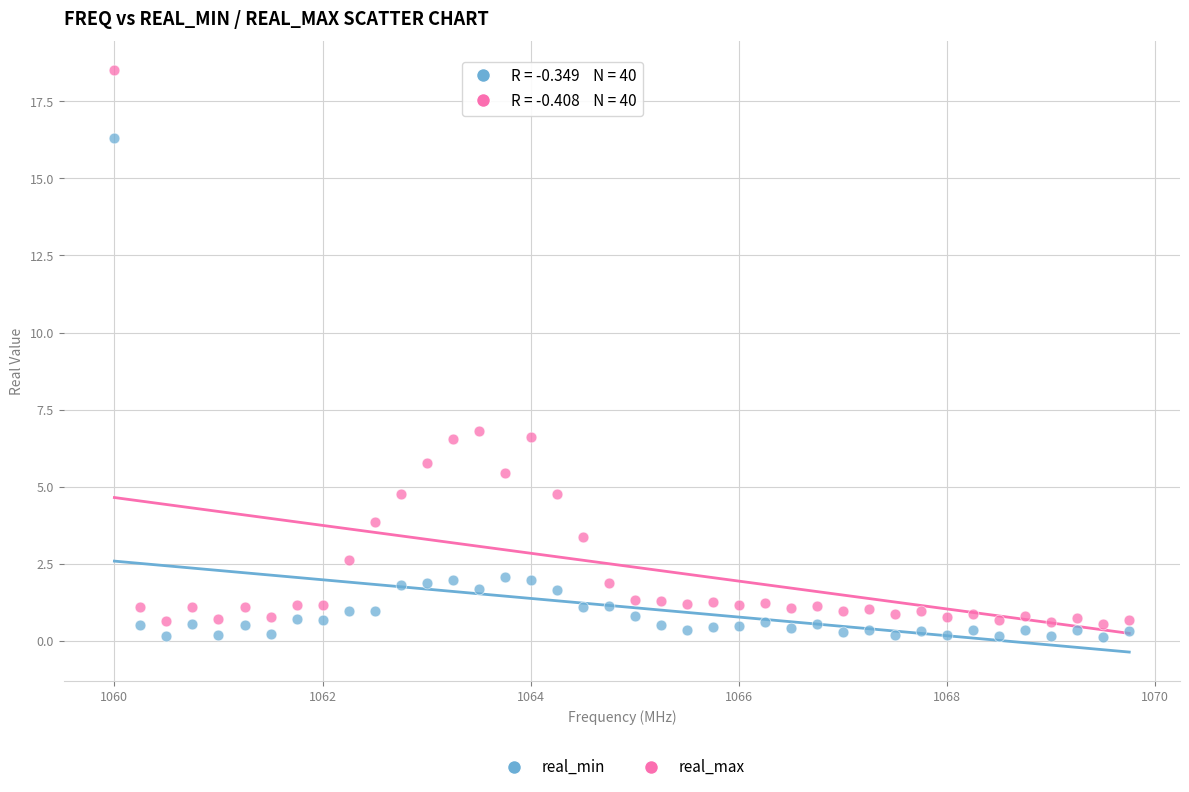

Which series contains the lowest Y value?

real_min